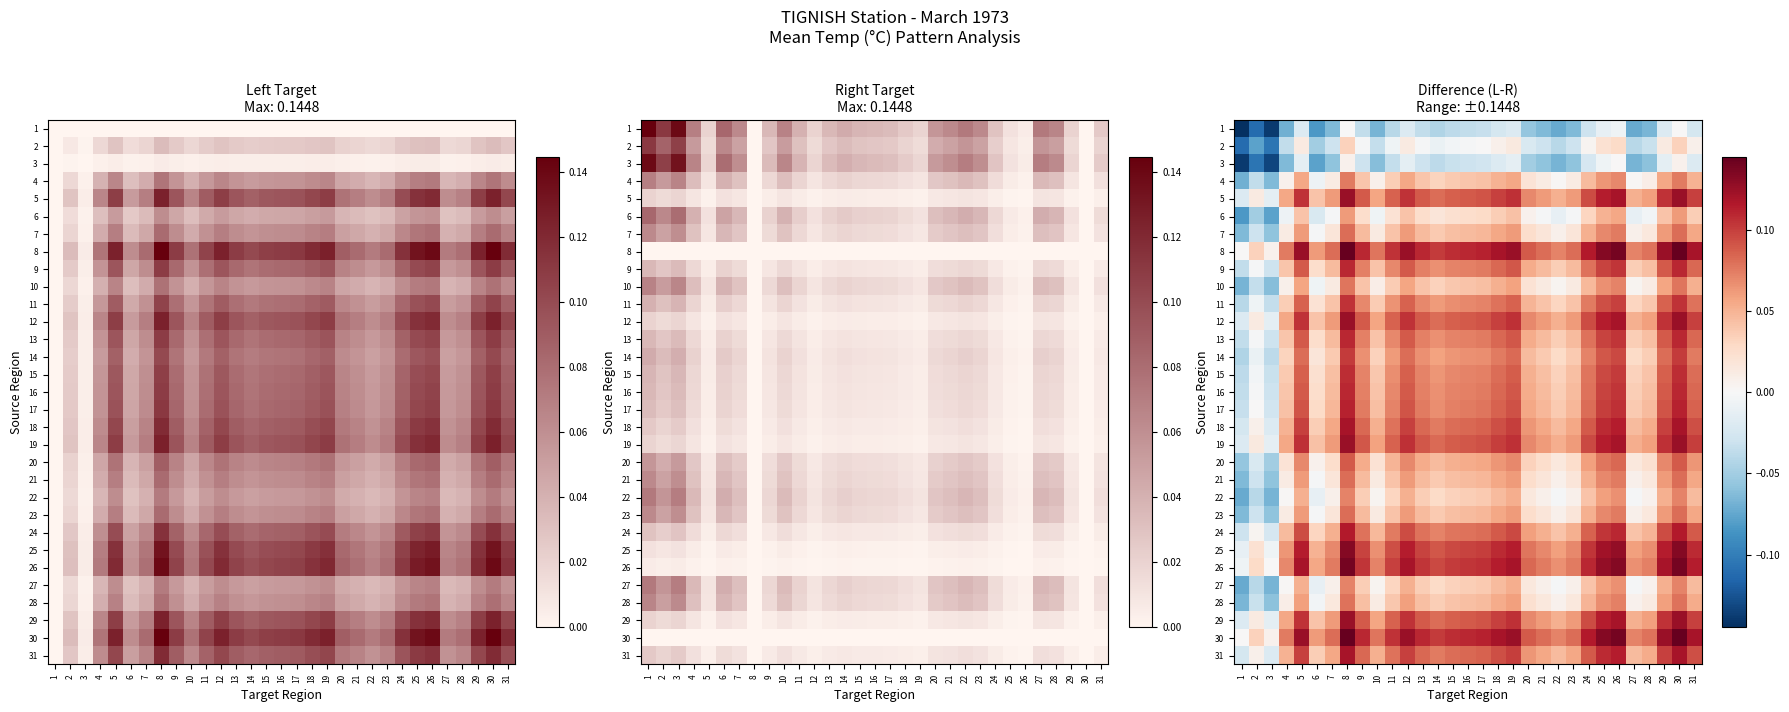

Rank the categories by 20 value from highest to lowest.

8, 30, 26, 25, 19, 5, 12, 29, 18, 31, 24, 17, 9, 13, 16, 15, 11, 14, 20, 7, 21, 23, 28, 10, 4, 22, 27, 6, 2, 3, 1